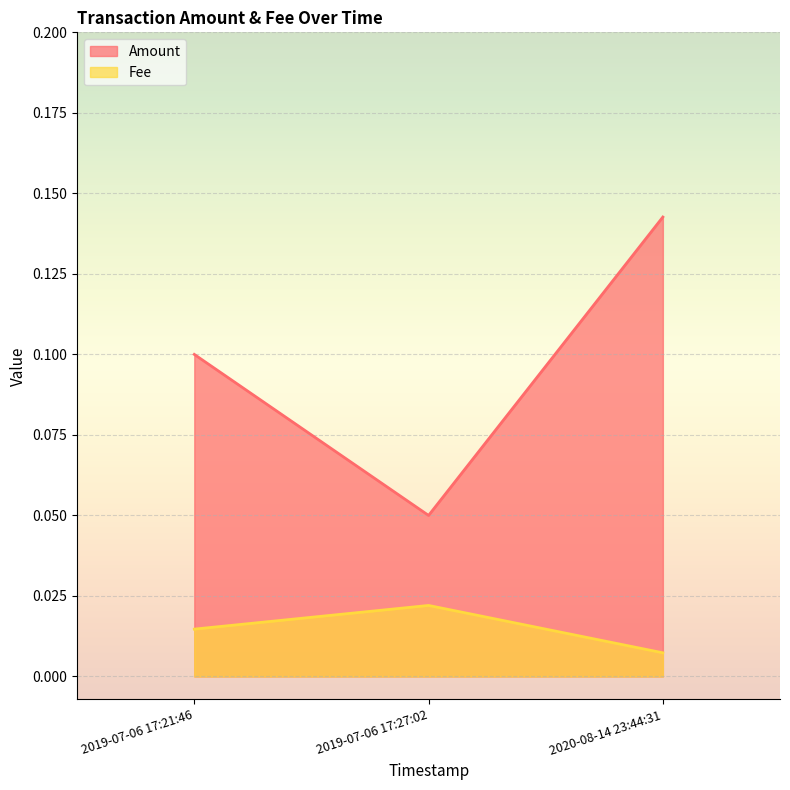

At how many categories does at least one series exceed 0?

3